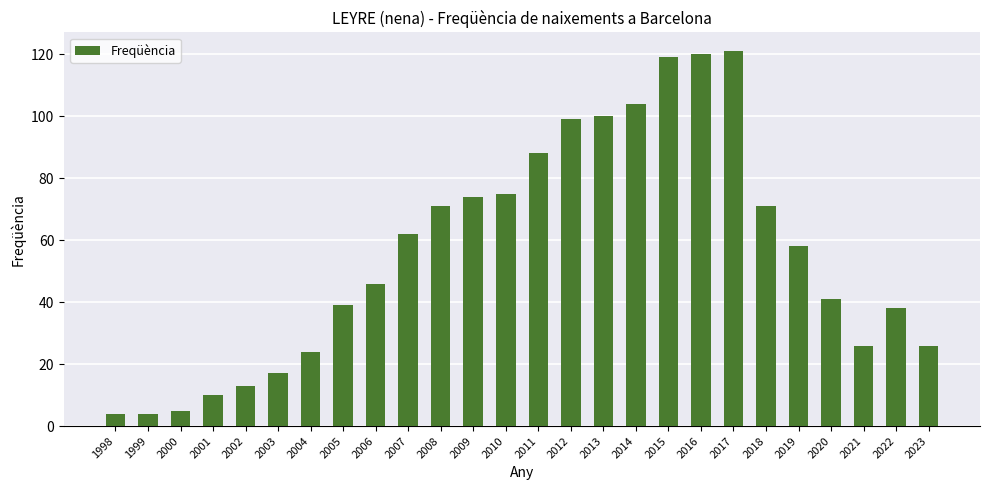

The chart shows a value of 105 at 2018. True or false?

False